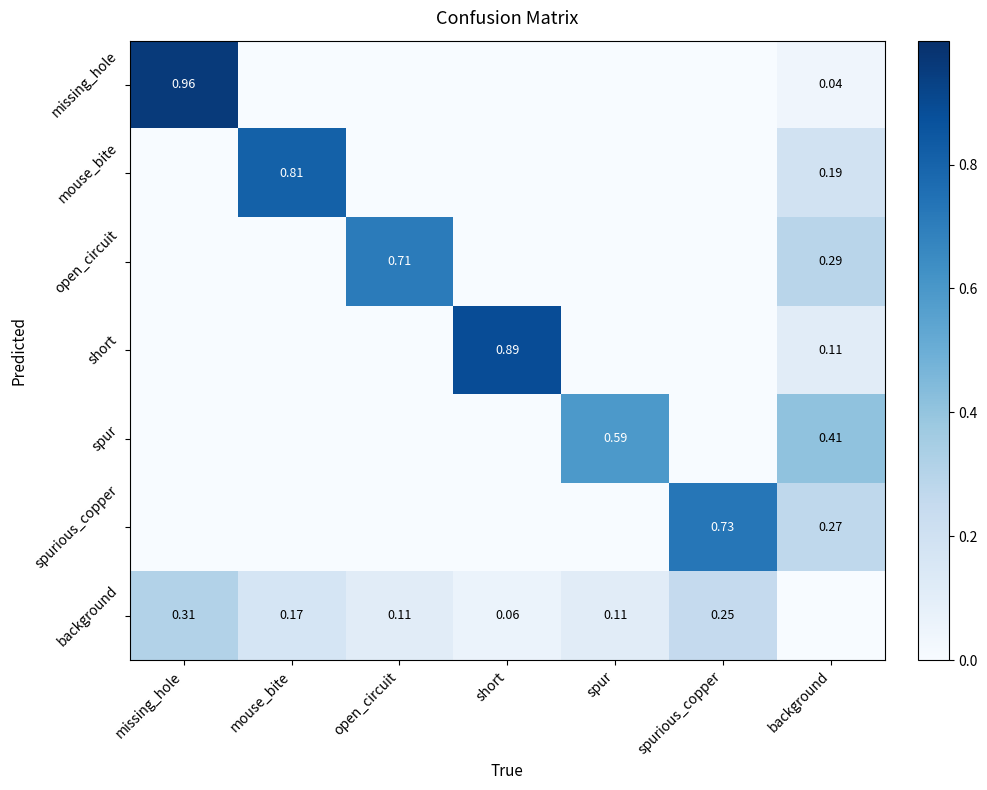

The value of open_circuit at missing_hole is 0.0. True or false?

True